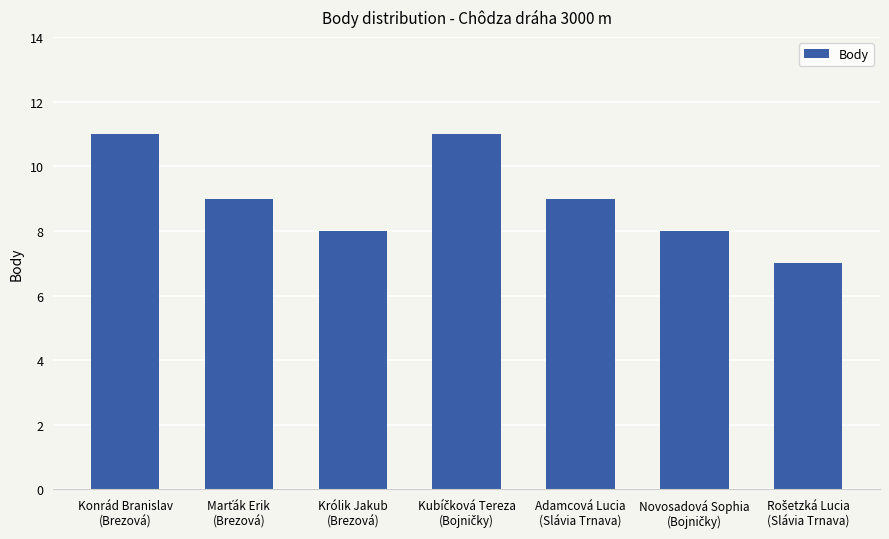

True or false: the data shows 2 at Królik Jakub
(Brezová).

False